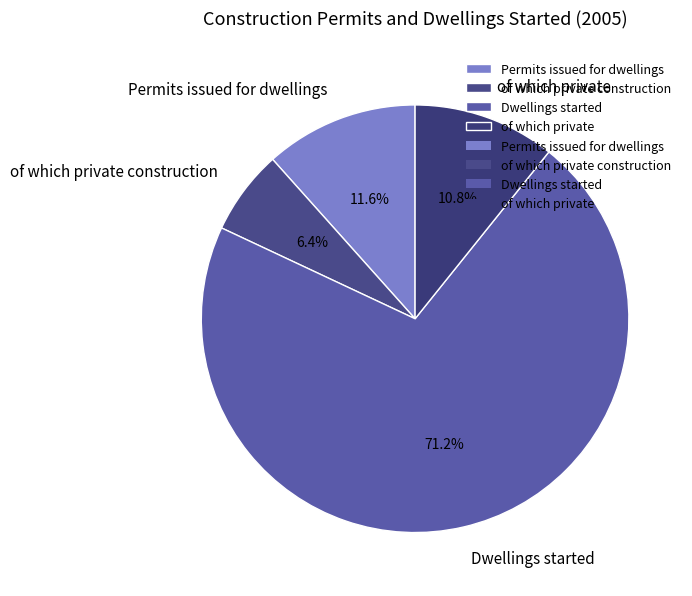

To the nearest percent, what portion does Permits issued for dwellings represent?

12%